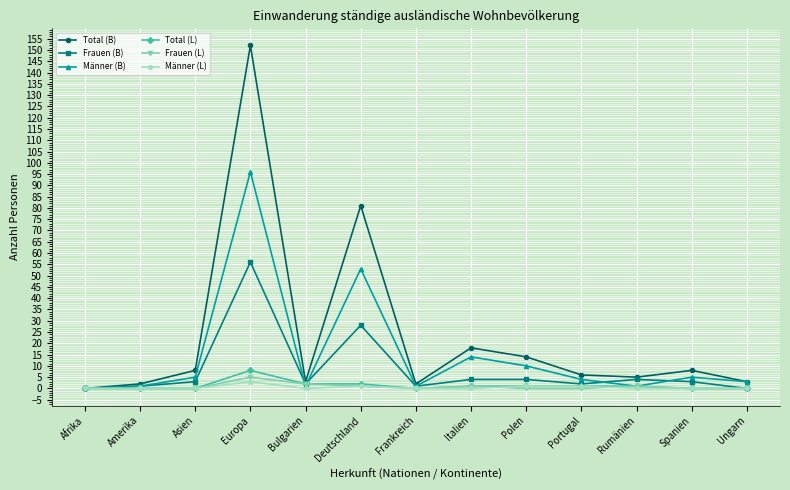

Rank the series by their maximum value, from highest to lowest.

Total (B), Männer (B), Frauen (B), Total (L), Frauen (L), Männer (L)